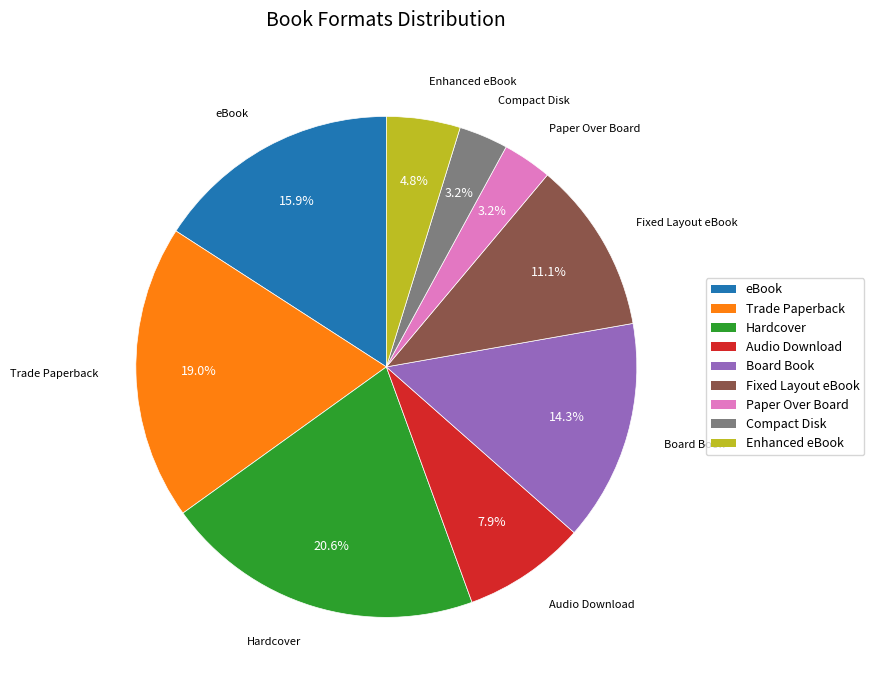

Is there a majority slice in this chart?

No